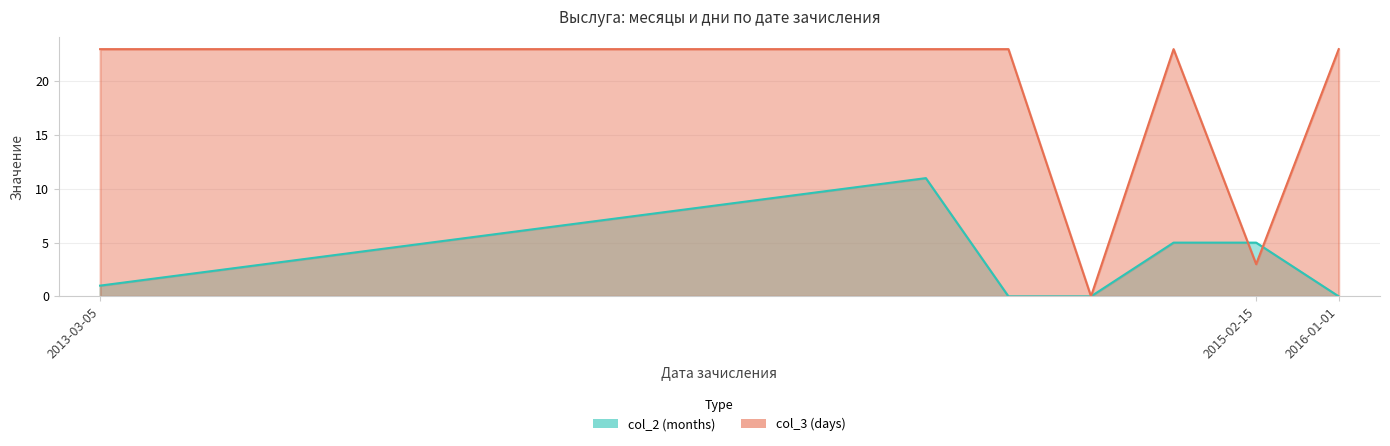

Rank the series at 2013-03-05 from lowest to highest value.

col_2 (months), col_3 (days)